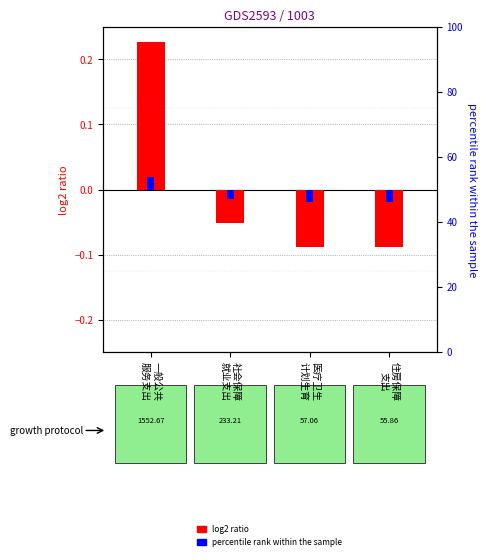

Between 一般公共
服务支出 and 社会保障
就业支出, which series saw the biggest shift?

log2 ratio